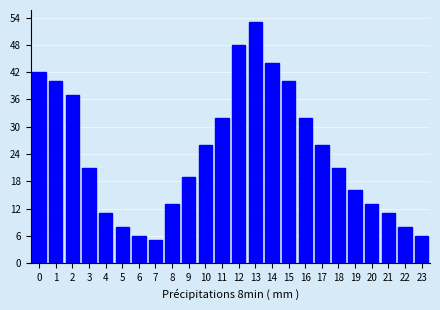

Reading left to right, extract all data points from this chart.

0=42	1=40	2=37	3=21	4=11	5=8	6=6	7=5	8=13	9=19	10=26	11=32	12=48	13=53	14=44	15=40	16=32	17=26	18=21	19=16	20=13	21=11	22=8	23=6